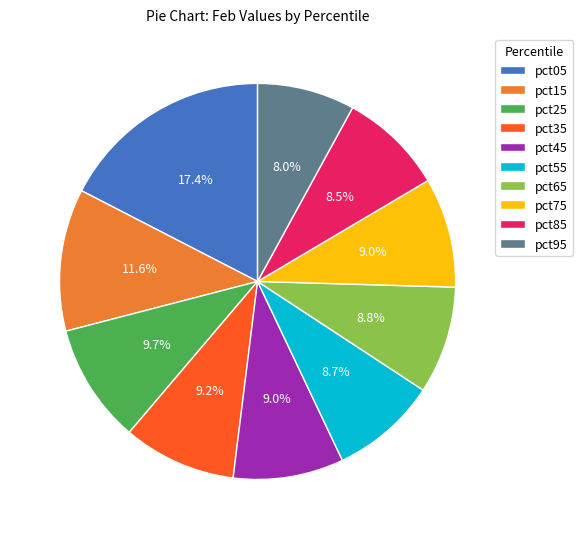

Do pct95 and pct25 together represent more than half of the pie?

No